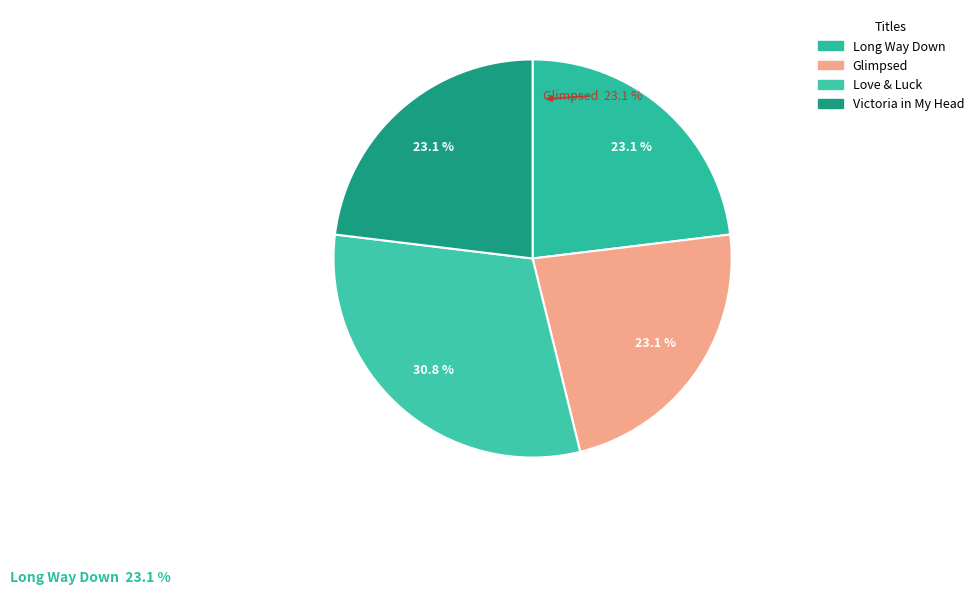

What percentage is NOT represented by Victoria in My Head?

76.9%